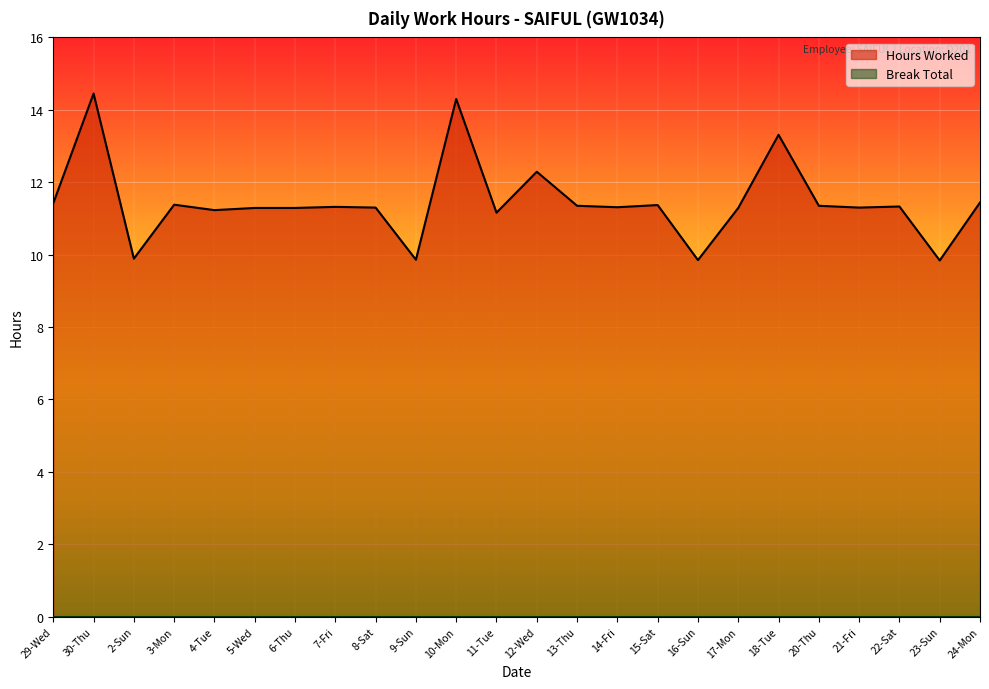

What is the change in value from 12-Wed to 21-Fri?

-1.0